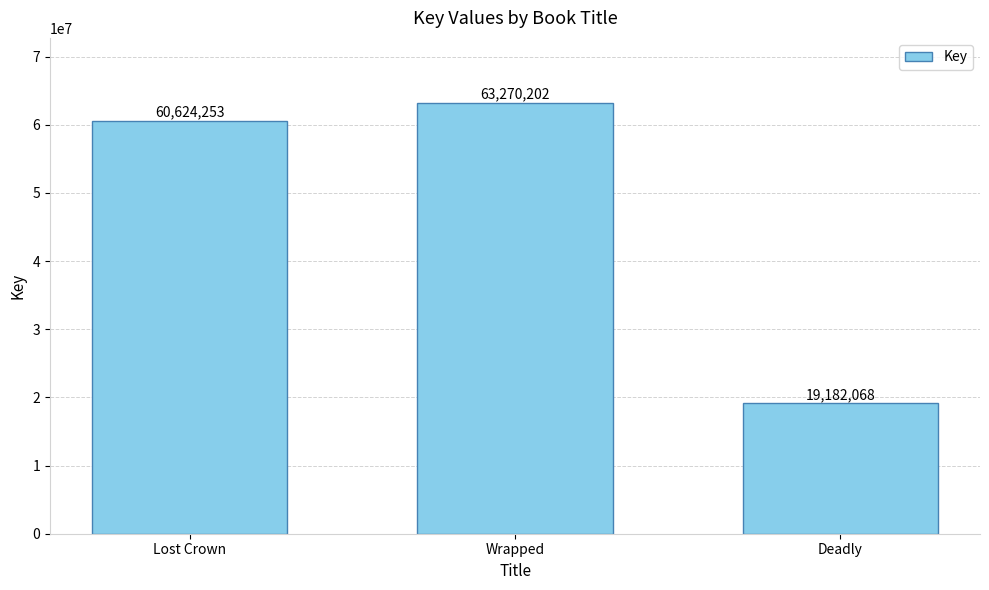

Rank the categories by value from lowest to highest.

Deadly, Lost Crown, Wrapped